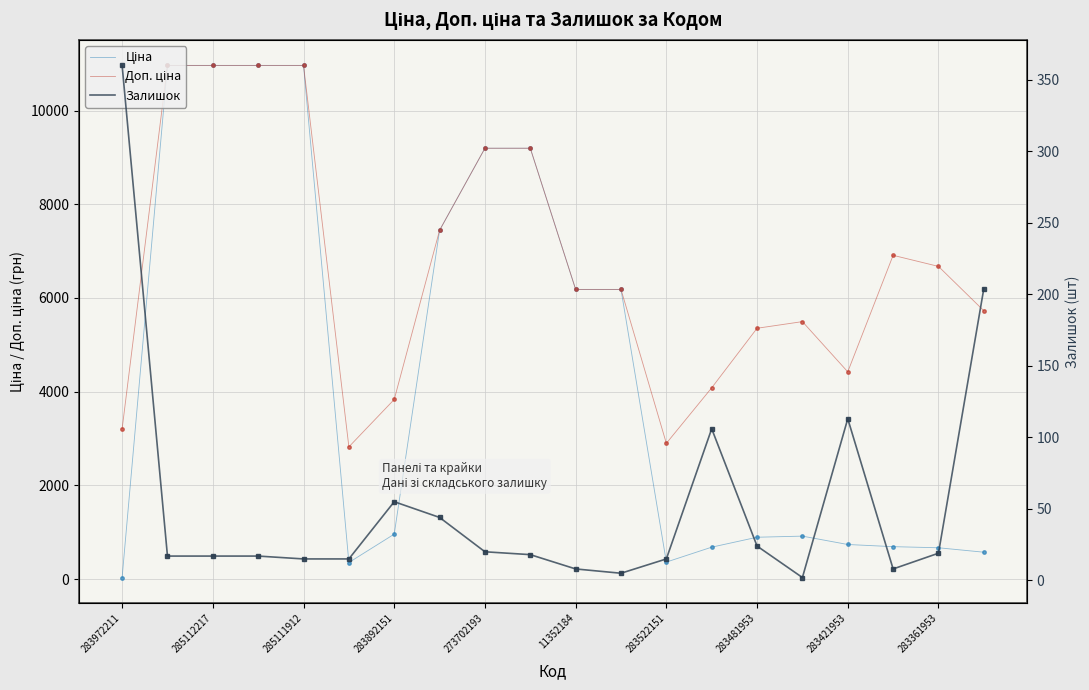

Which series has the widest spread of values?

Ціна